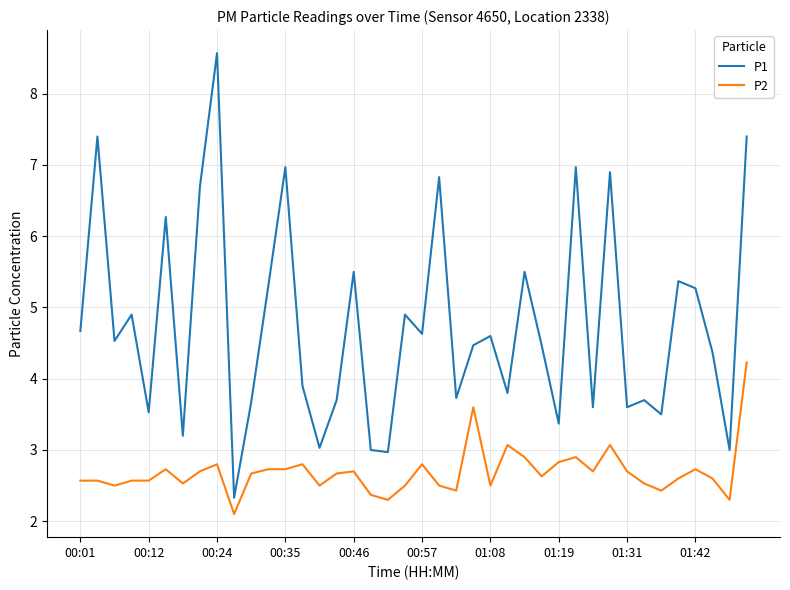

Rank the series by their maximum value, from lowest to highest.

P2, P1